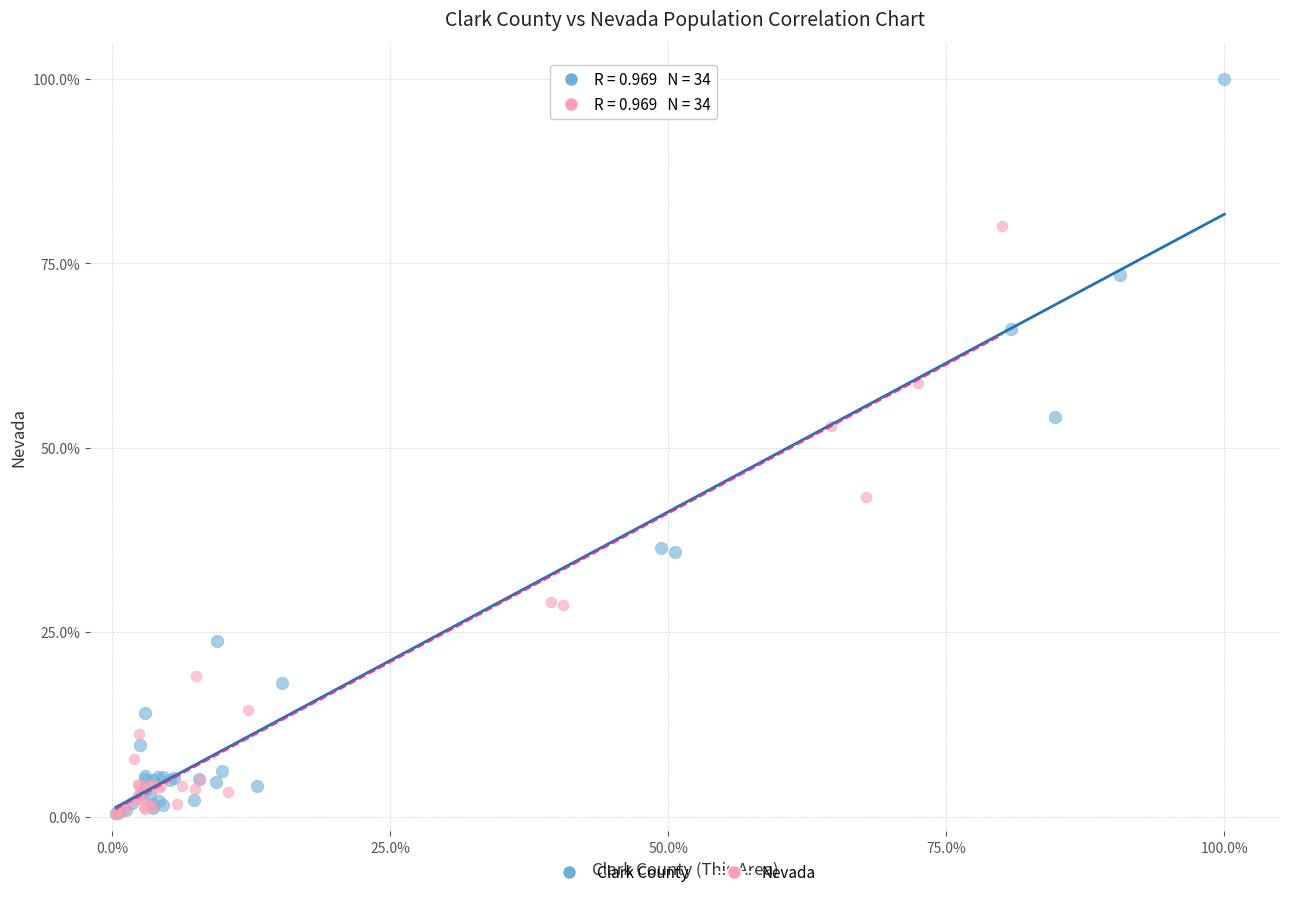

Which series reaches the maximum Y coordinate?

Clark County